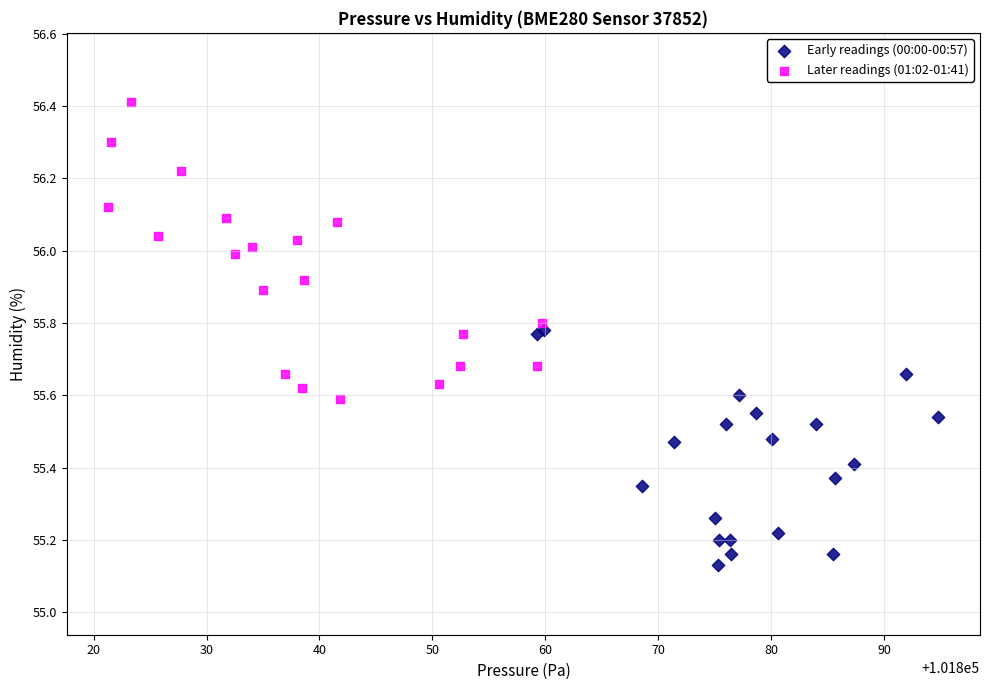

Which series has the widest spread of Y values?

Later readings (01:02-01:41)